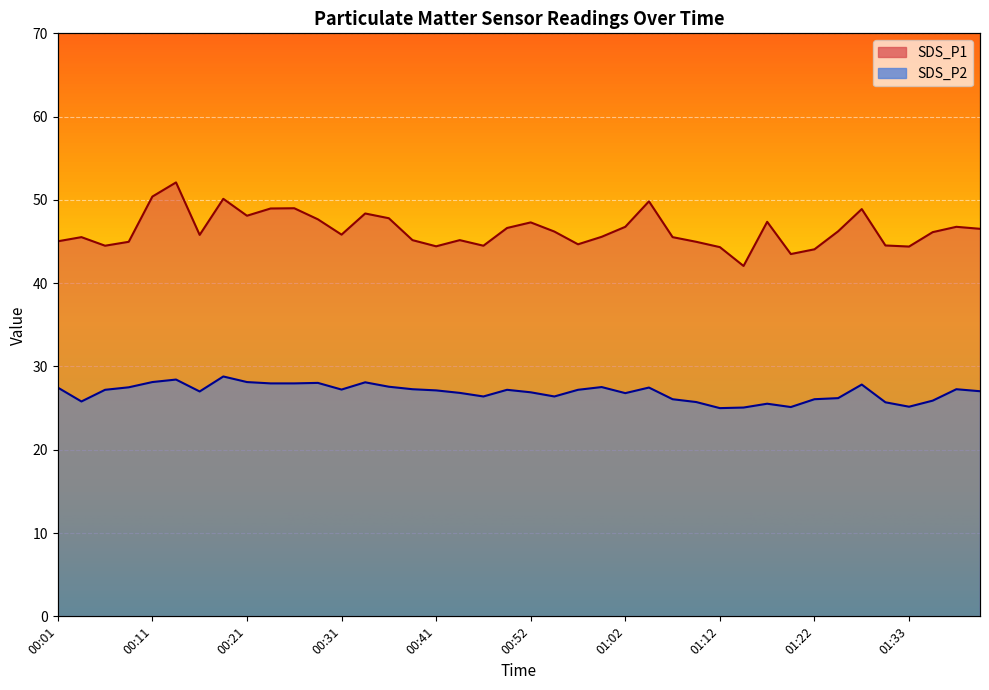

What is the average value of the SDS_P2 series?

26.9